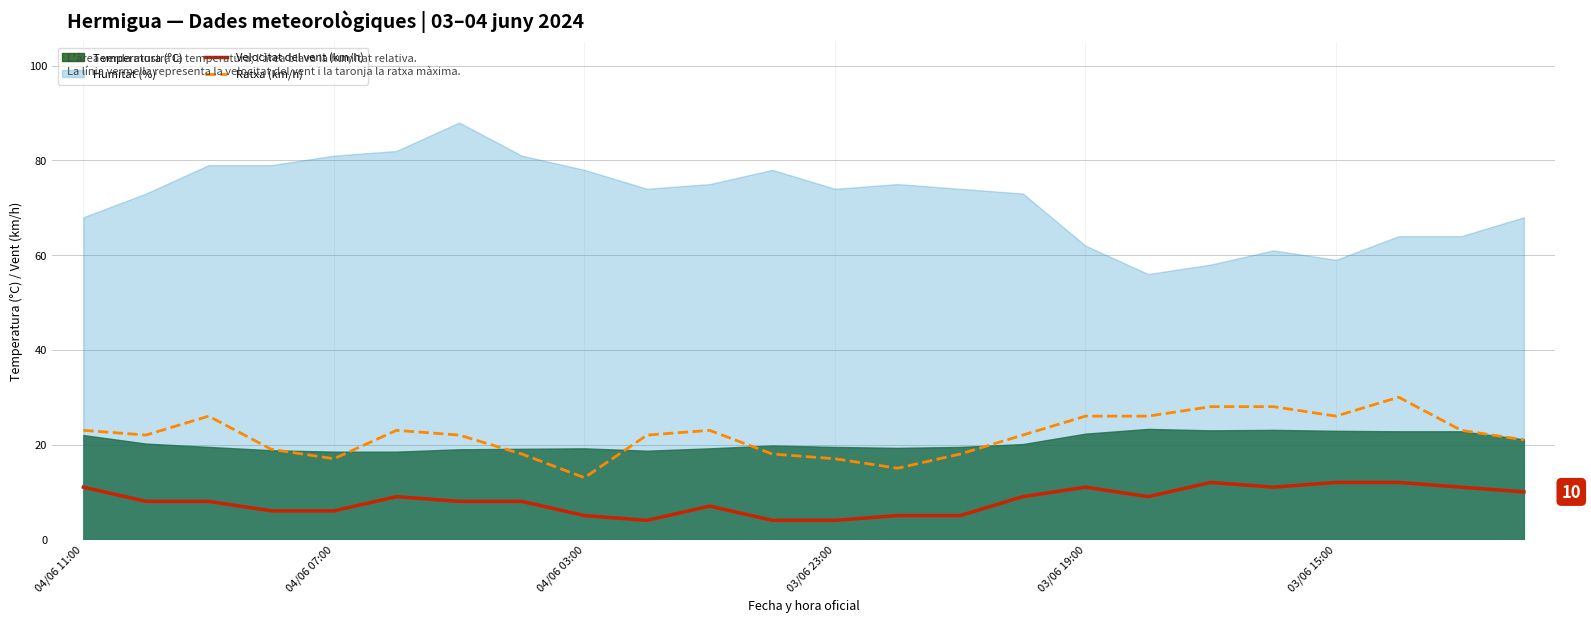

What is the difference between the Velocitat del vent (km/h) values at 13 and 10?

2